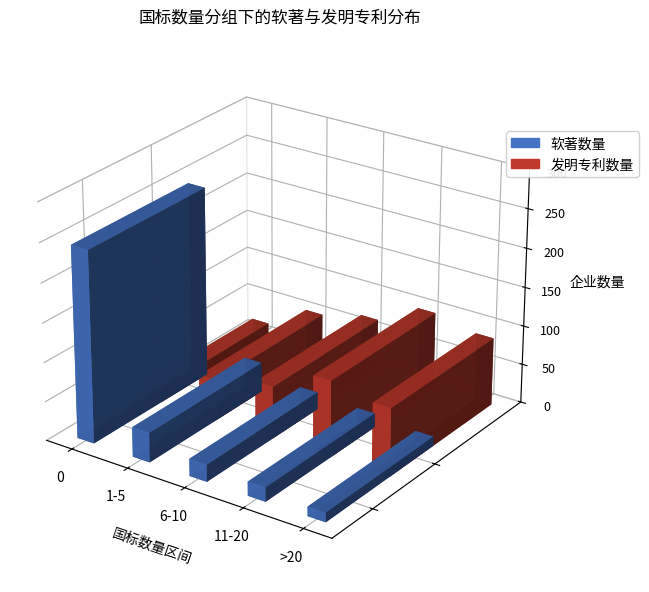

What is the sum of all 软著数量 values?

335